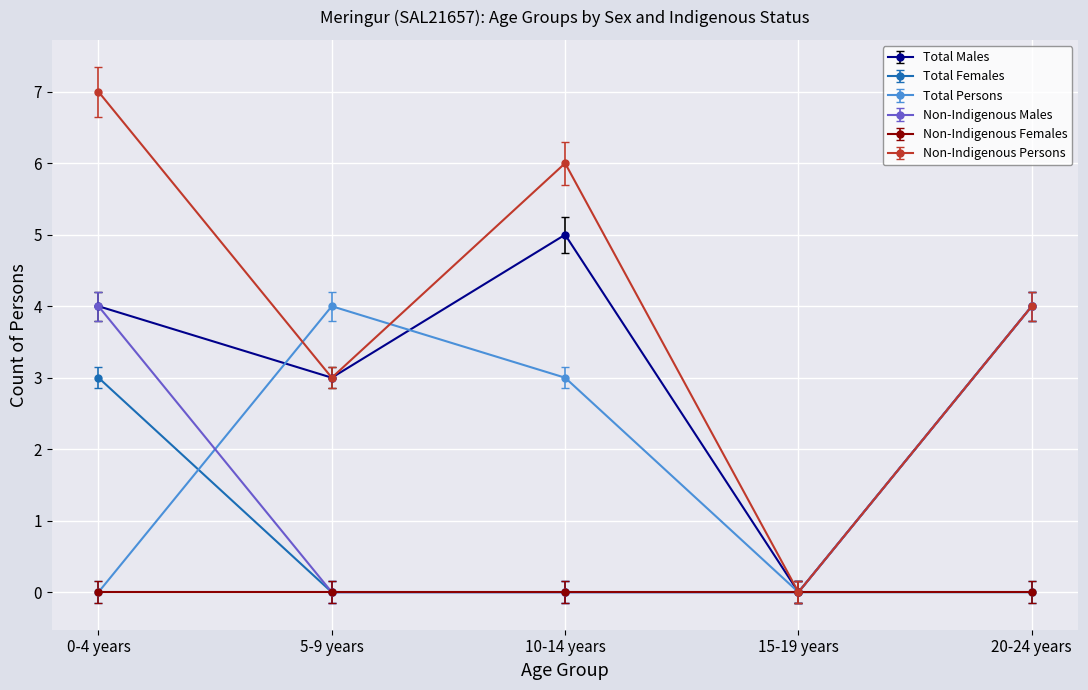

Reading right to left, list all the values displayed in this chart.

Total Males: 4	0	5	3	4
Total Females: 0	0	0	0	3
Total Persons: 4	0	3	4	0
Non-Indigenous Males: 4	0	0	0	4
Non-Indigenous Females: 0	0	0	0	0
Non-Indigenous Persons: 4	0	6	3	7